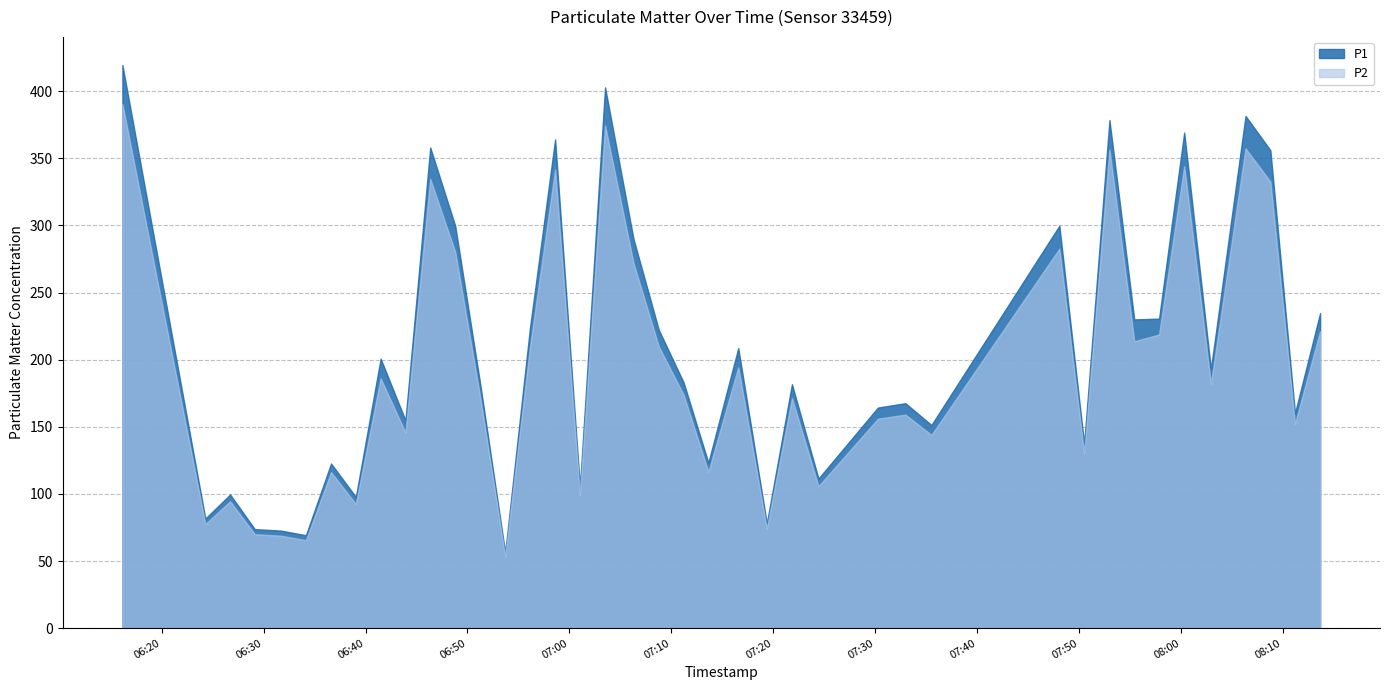

True or false: P2 has more than 2 points higher than both neighbors.

True